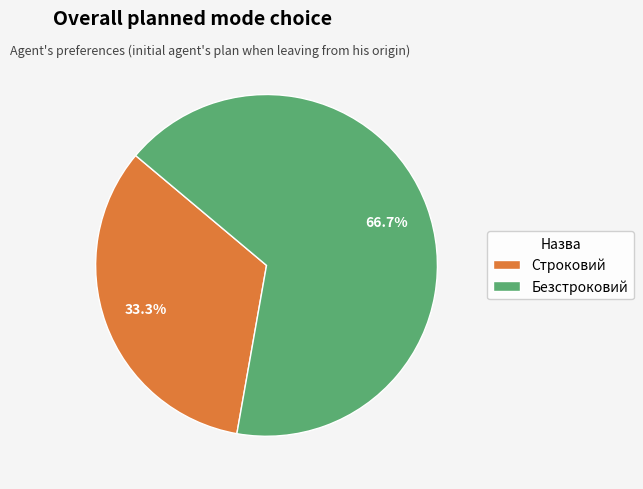

The Строковий slice represents 33% of the pie. True or false?

True